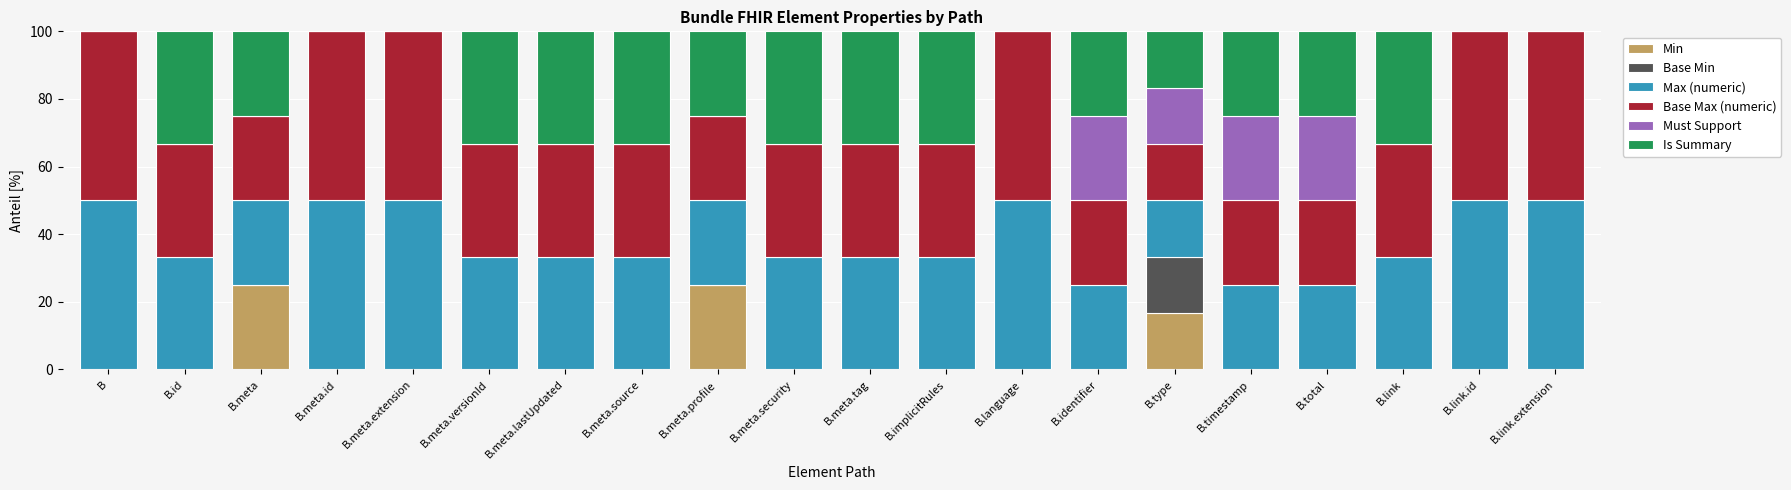

What is the highest value of the Min series?

25.0